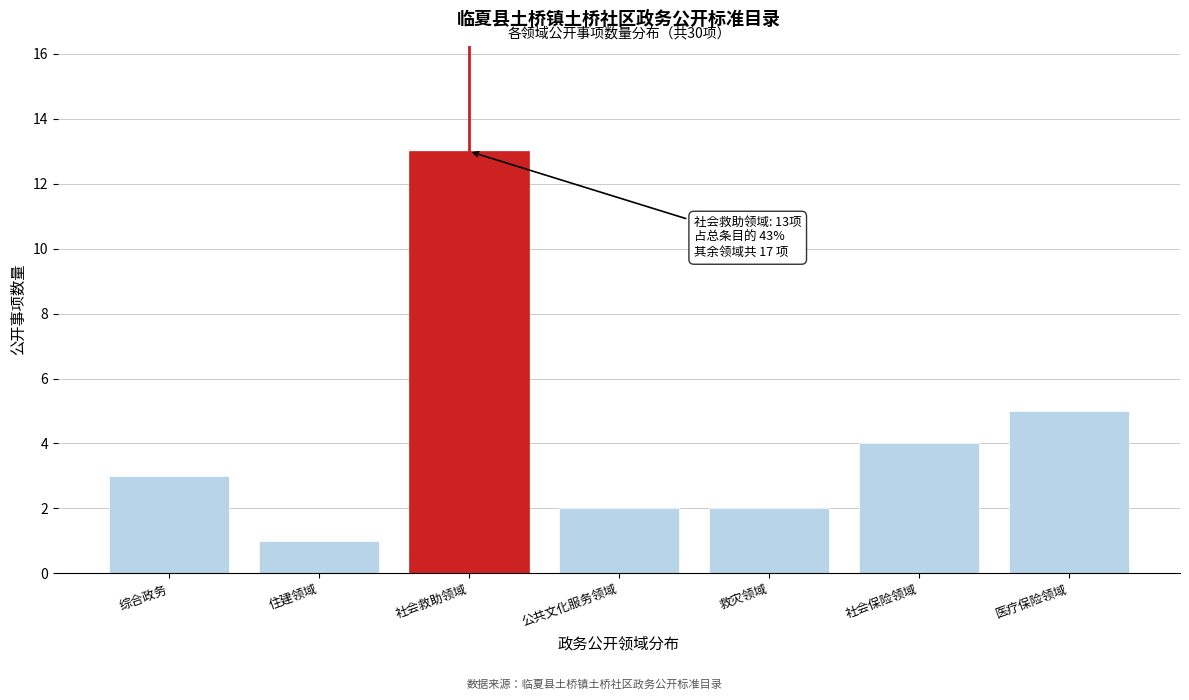

Reading left to right, transcribe all the data shown in this chart.

综合政务=3	住建领域=1	社会救助领域=13	公共文化服务领域=2	救灾领域=2	社会保险领域=4	医疗保险领域=5